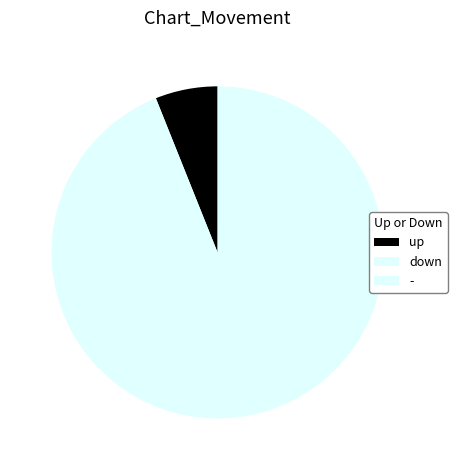

How many segments does this pie chart have?

3